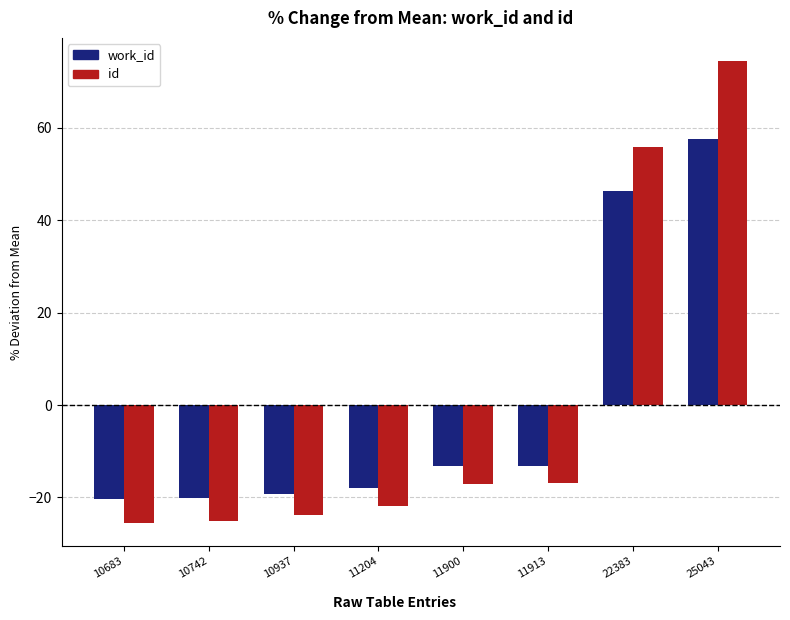

How many groups of bars are there?

8